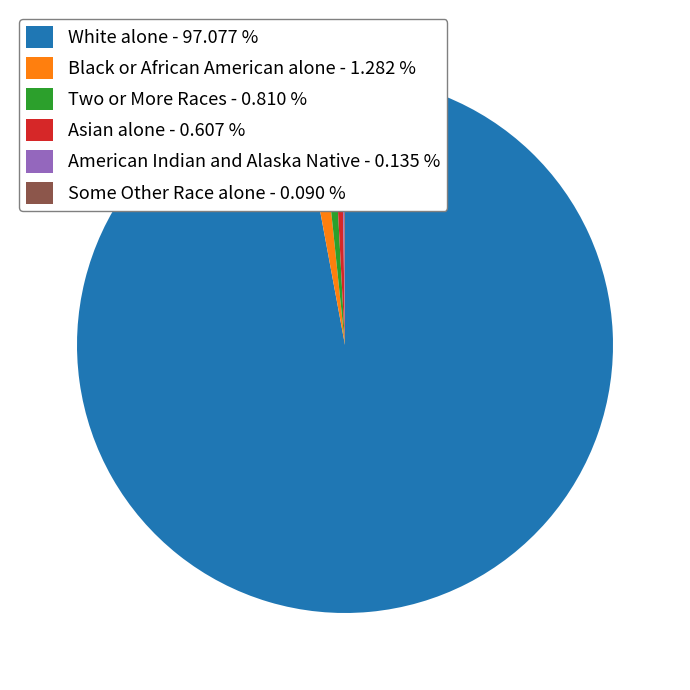

Combined, do Two or More Races - 0.810 % and Asian alone - 0.607 % account for over 50%?

No